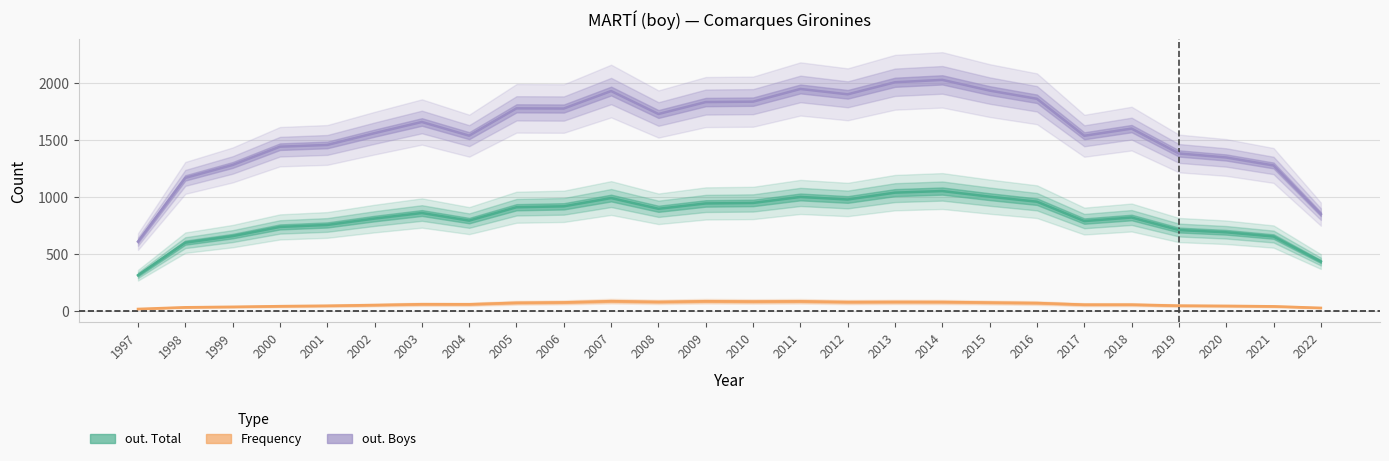

What are all the series names shown in the legend?

Frequency, out. Total, out. Boys